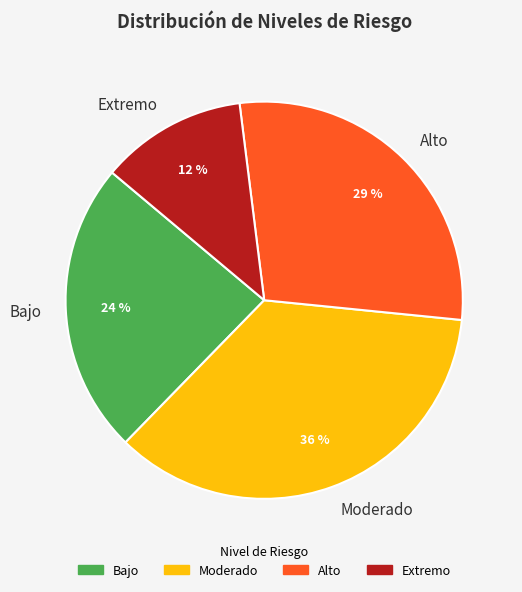

Is there any slice that represents more than half of the pie?

No